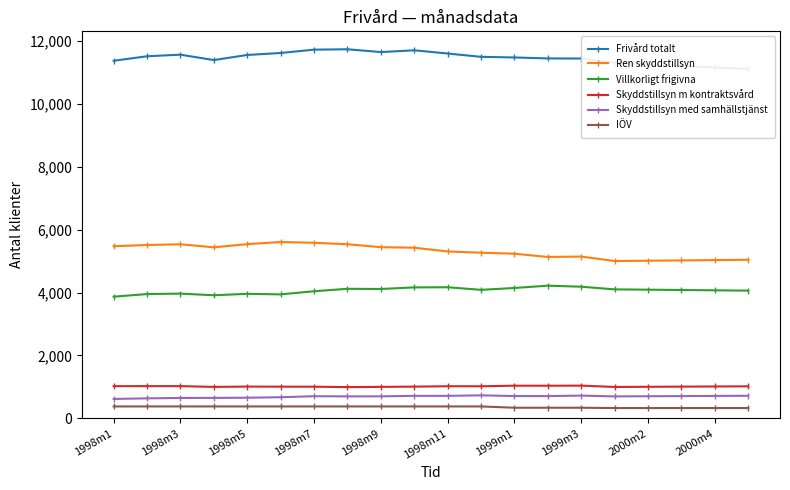

True or false: Villkorligt frigivna and IÖV intersect in this chart.

False